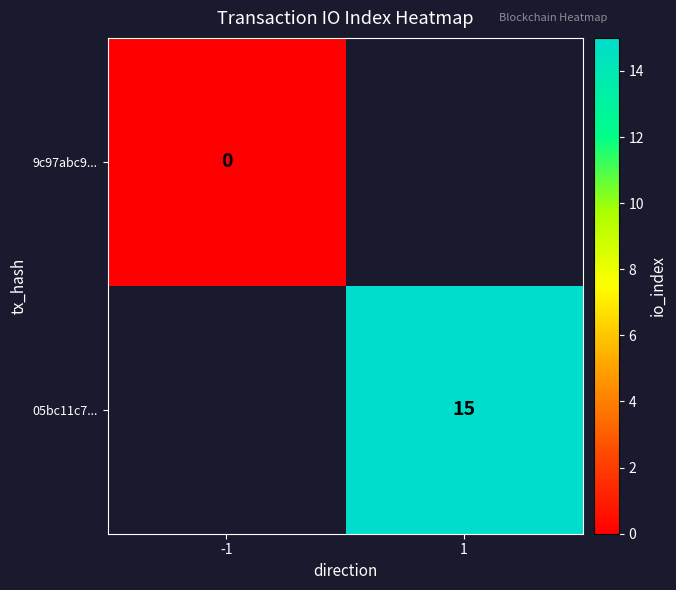

The value of 05bc11c7... at 1 is 10. True or false?

False